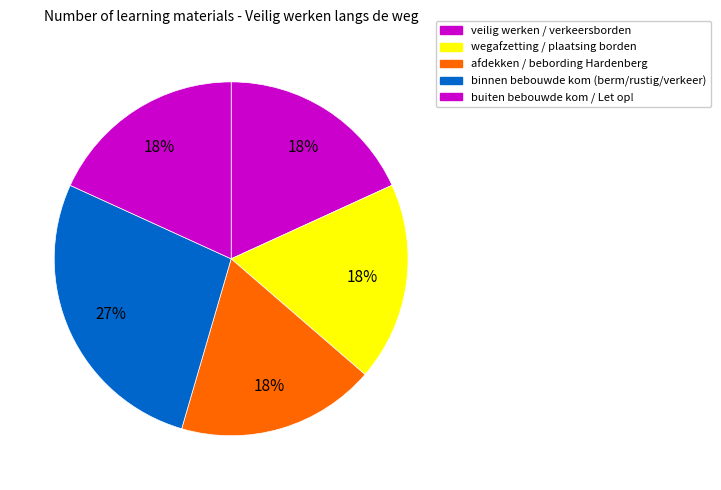

Count the number of slices in the pie.

5